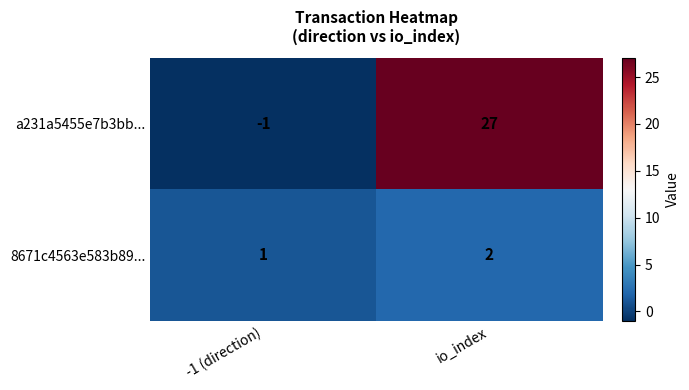

Which series has the largest range (max minus min)?

a231a5455e7b3bb...